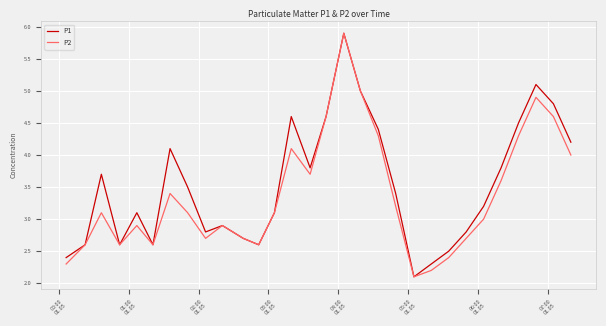

What is the maximum value for P1?

5.9